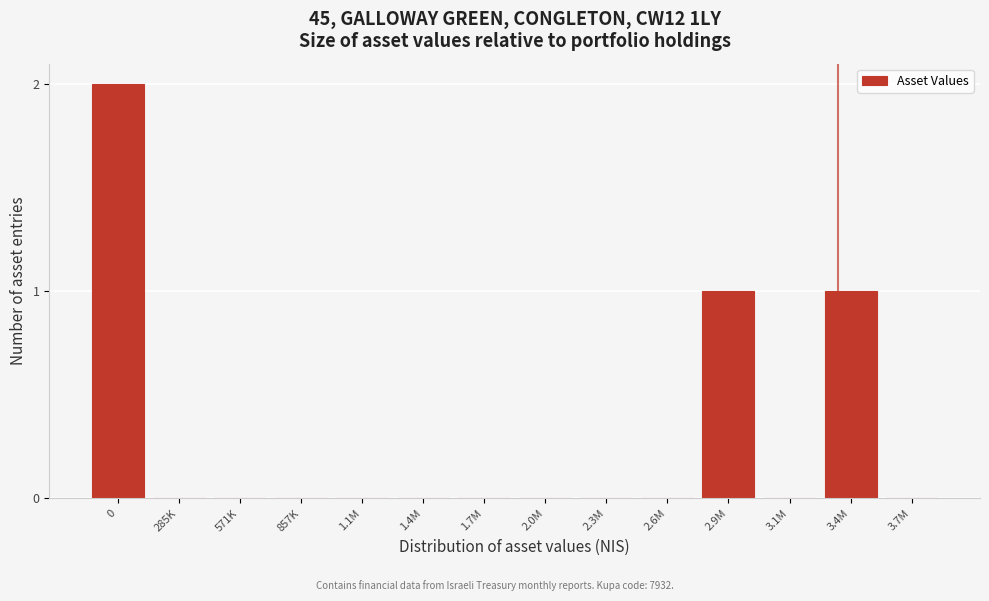

Reading left to right, what are all the values shown in this chart?

0=2	285K=0	571K=0	857K=0	1.1M=0	1.4M=0	1.7M=0	2.0M=0	2.3M=0	2.6M=0	2.9M=1	3.1M=0	3.4M=1	3.7M=0